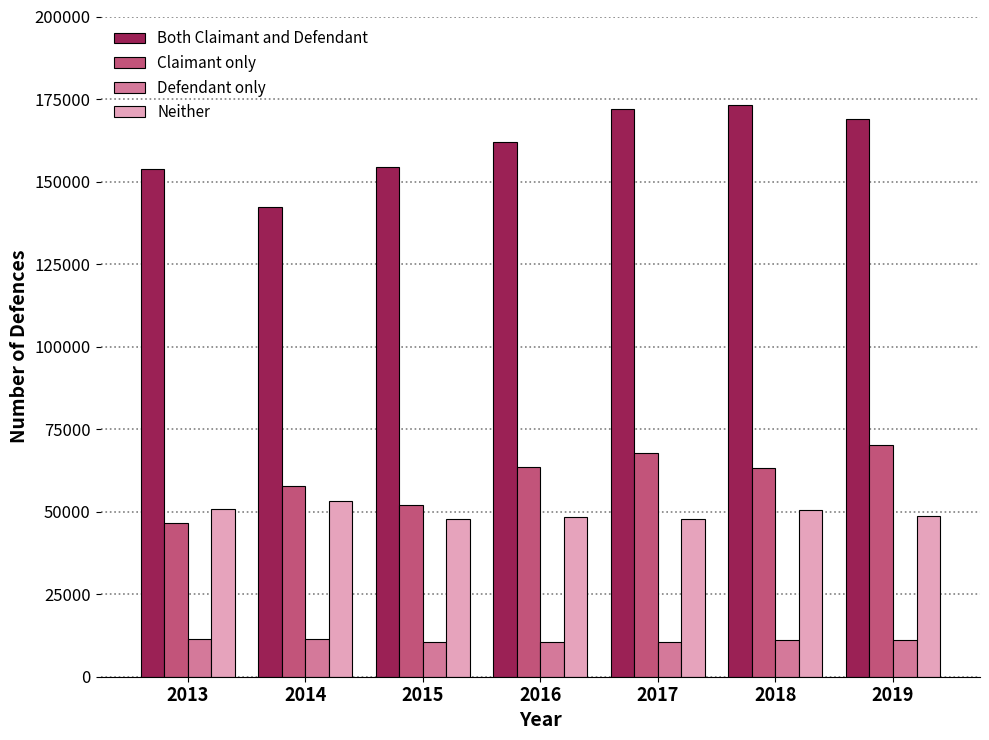

List the series in order of their peak value, lowest first.

Defendant only, Neither, Claimant only, Both Claimant and Defendant